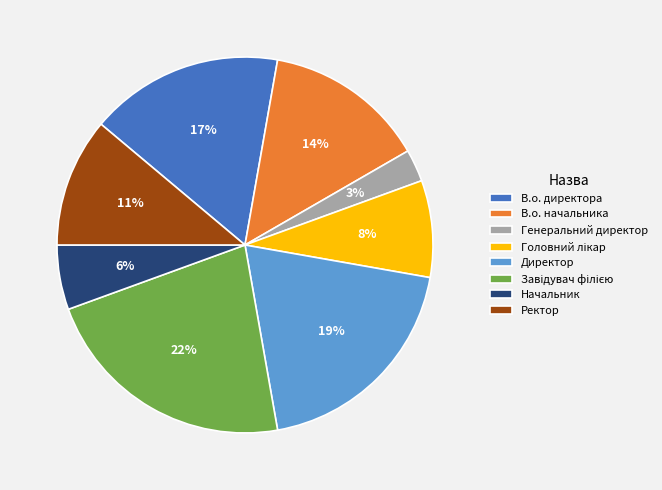

Combined, do Директор and Начальник account for over 50%?

No